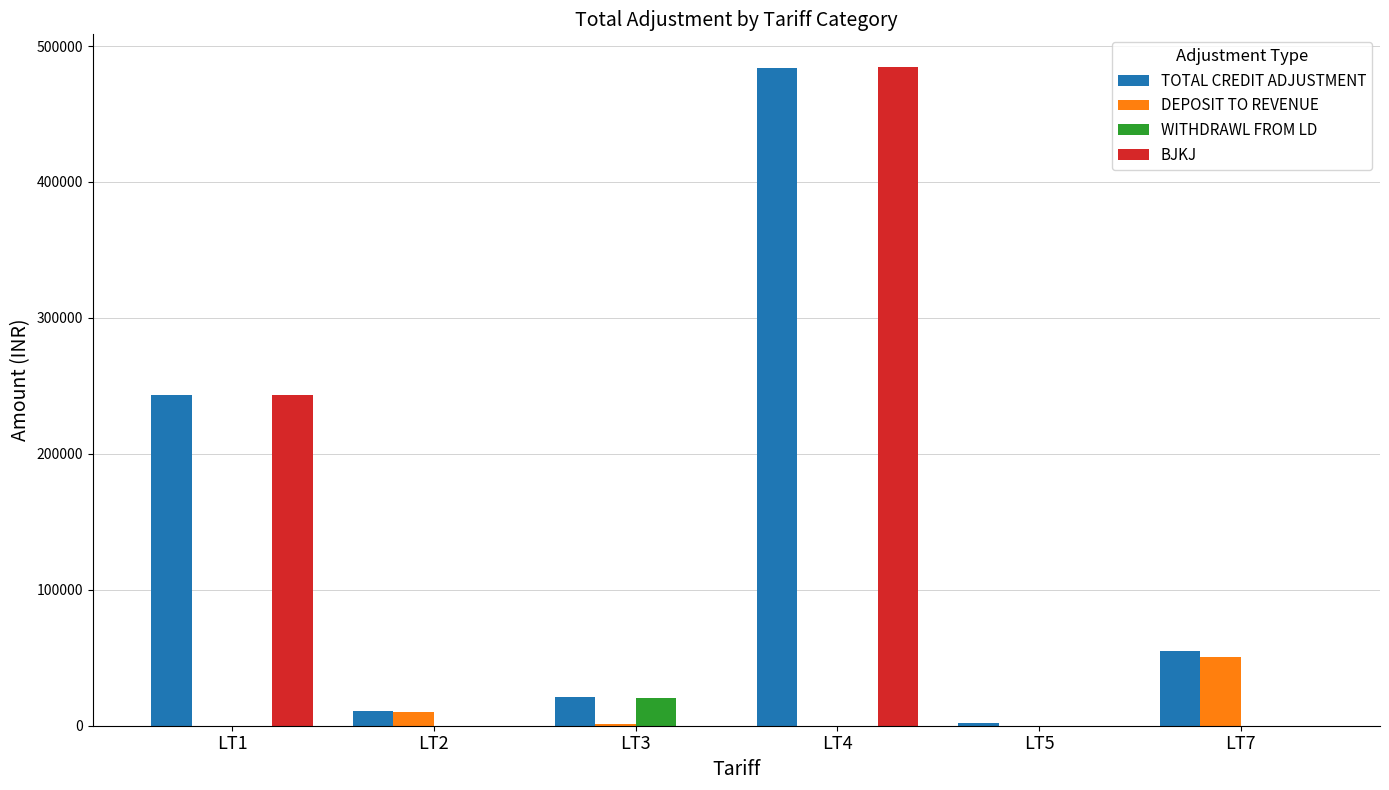

Between LT1 and LT2, which series saw the biggest shift?

BJKJ